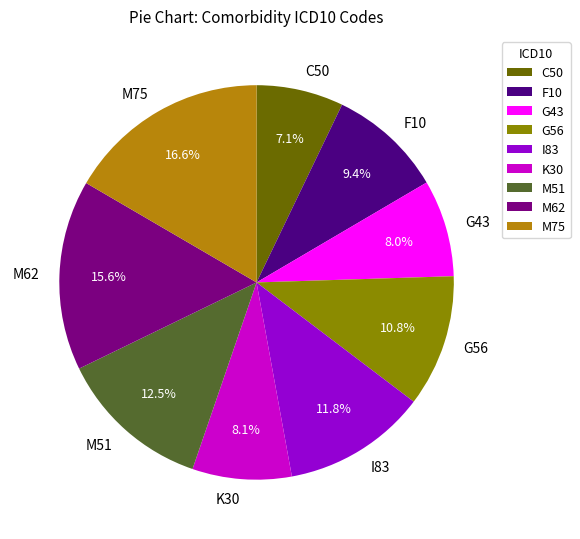

What percentage is the F10 slice, to the nearest percent?

9%